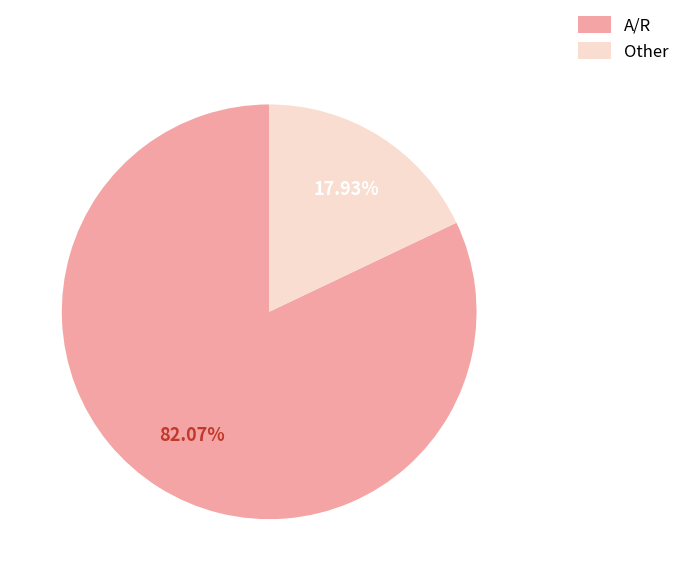

Combined, what portion of the pie is A/R and Other?

100.0%